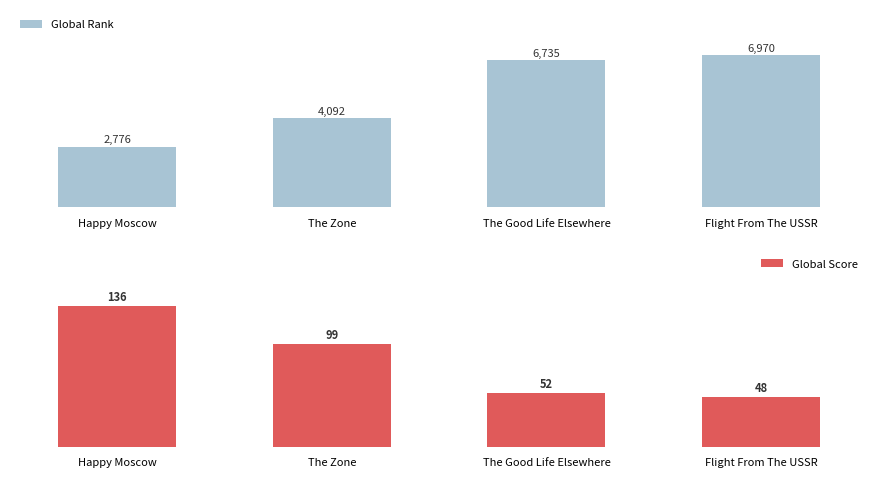

What is the total value across all series at Flight From The USSR?

7018